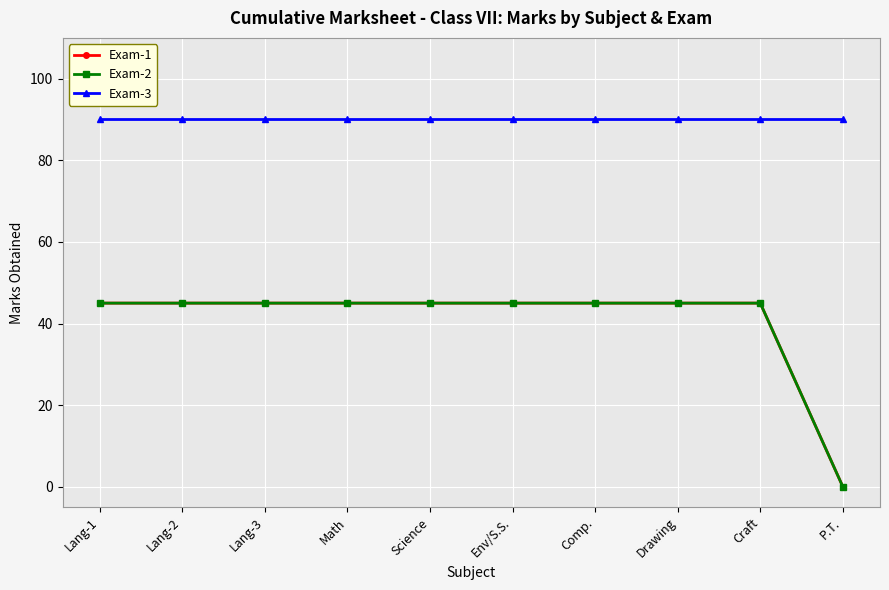

What is the difference between the Exam-1 values at P.T. and Comp.?

45